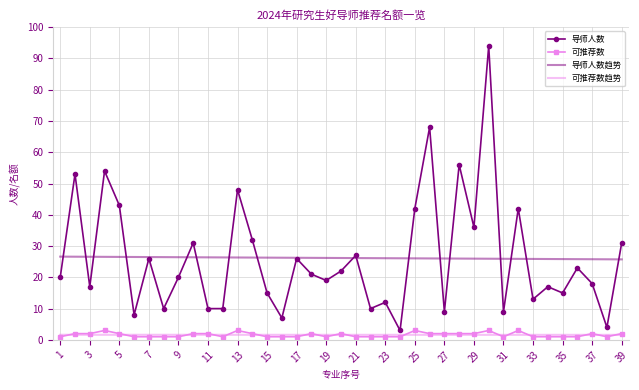

What is the difference between the second highest and minimum values in the 导师人数 series?

65.0